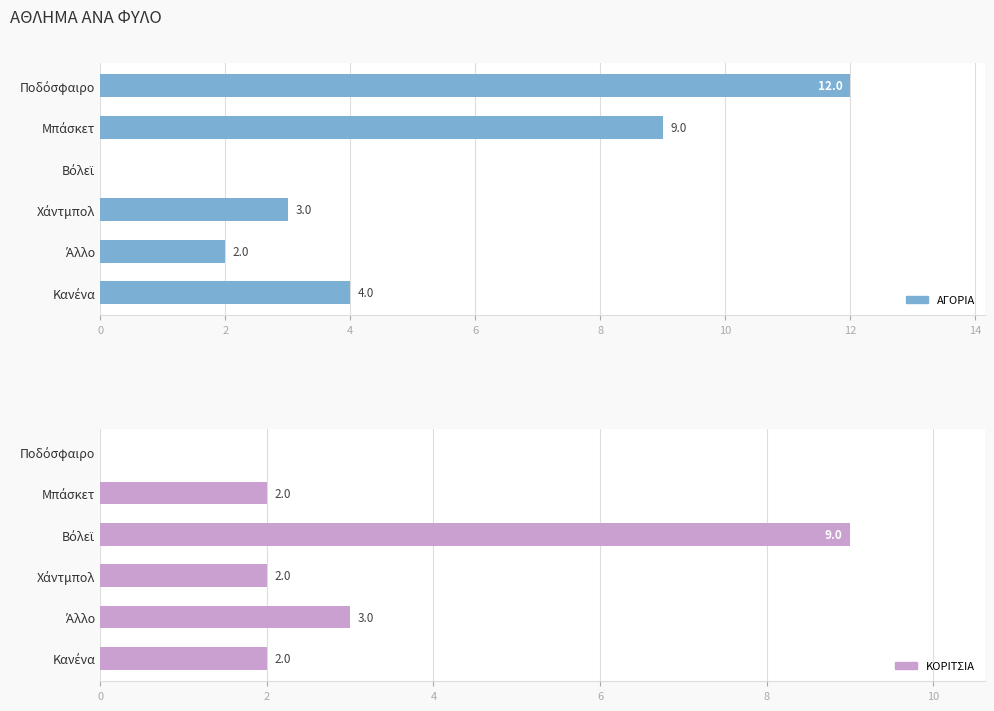

How many categories are shown in the chart?

6